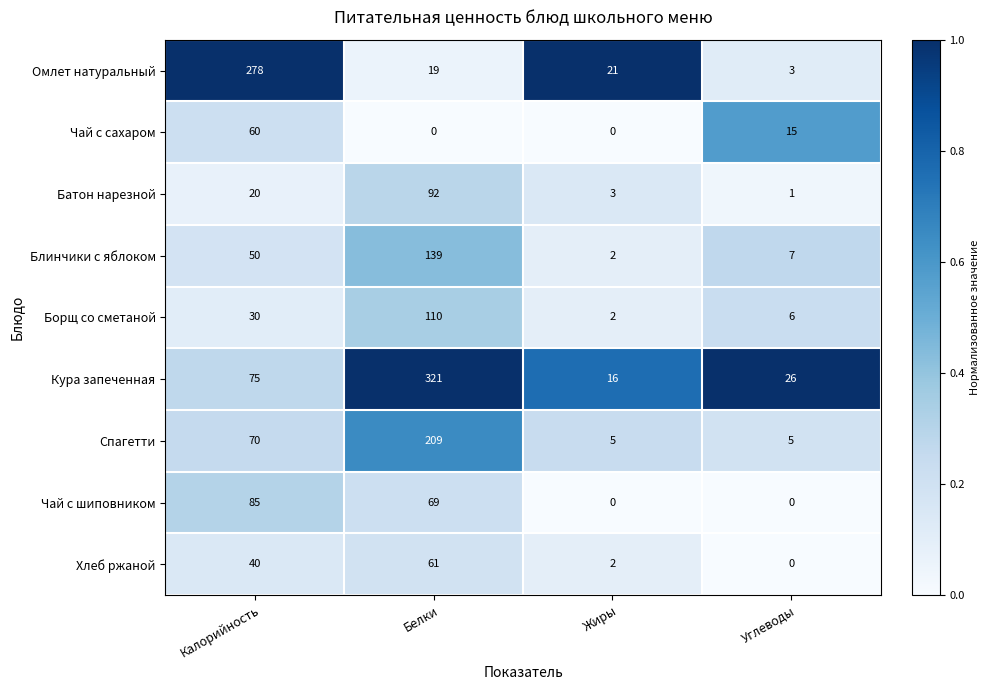

Which series has the largest total across all categories?

Кура запеченная